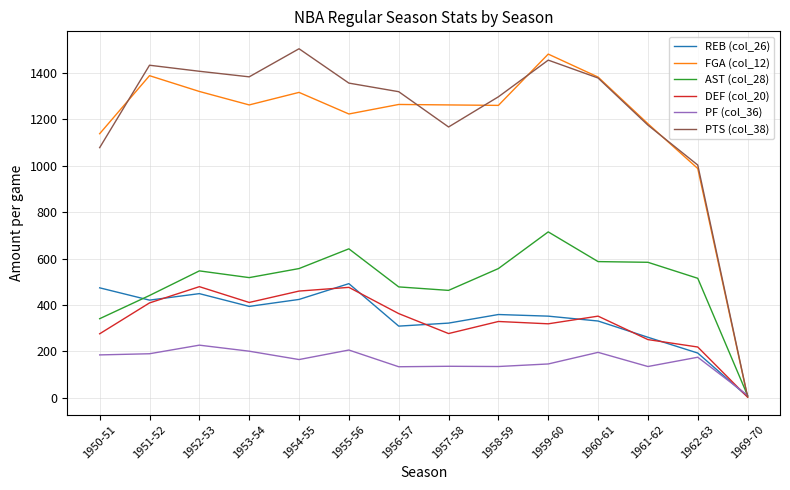

Between which two adjacent categories do FGA (col_12) and PF (col_36) first intersect?

1962-63 and 1969-70